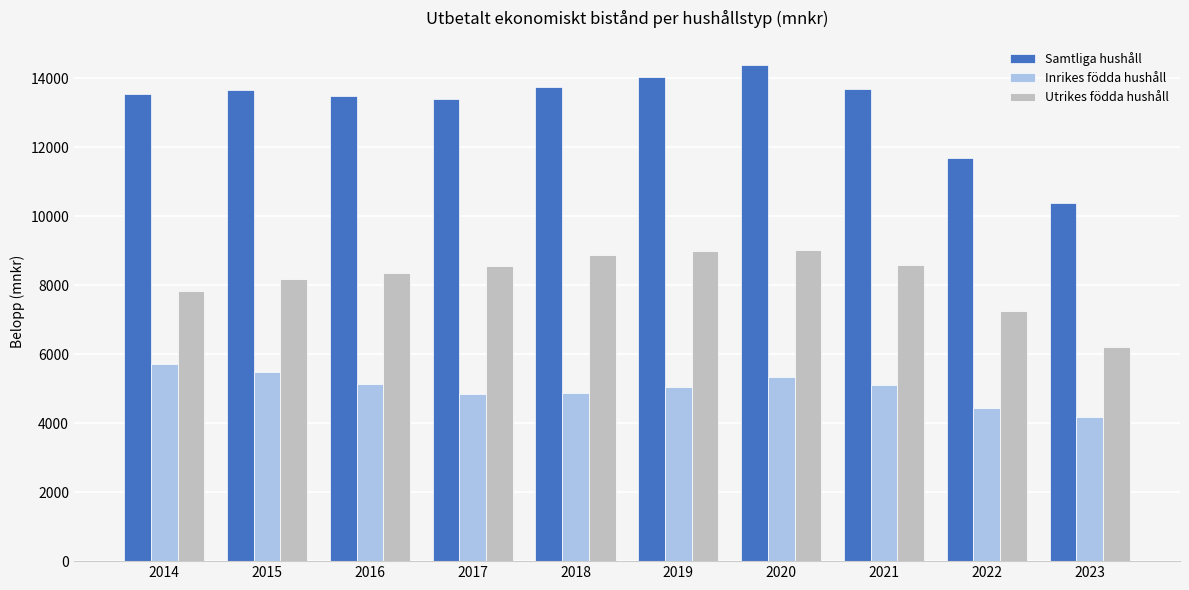

Which category has the lowest value in the Samtliga hushåll series?

2023